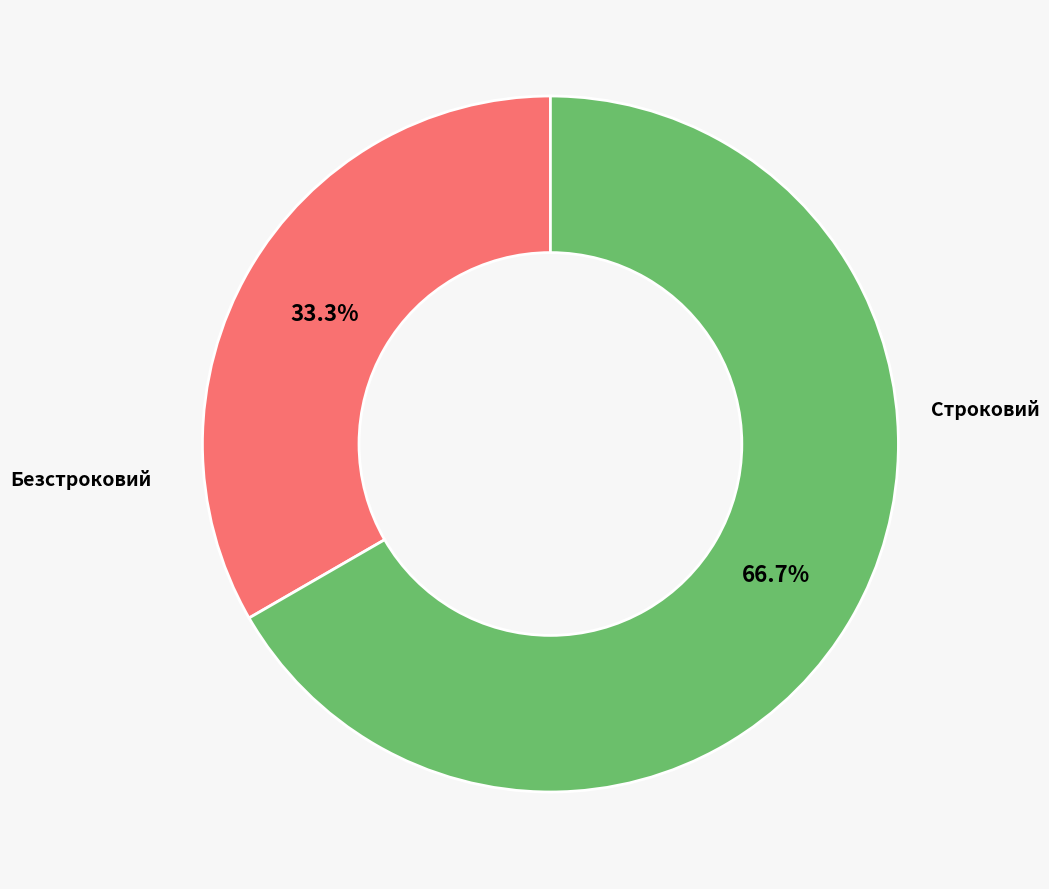

Does any single category account for the majority?

Yes